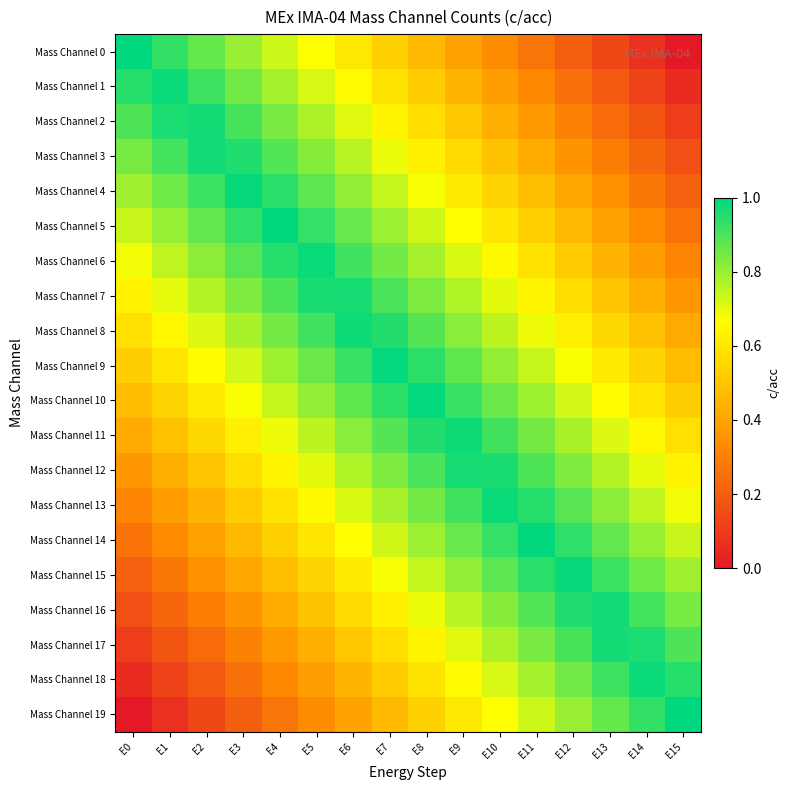

Between E11 and E3, which is larger?

E3